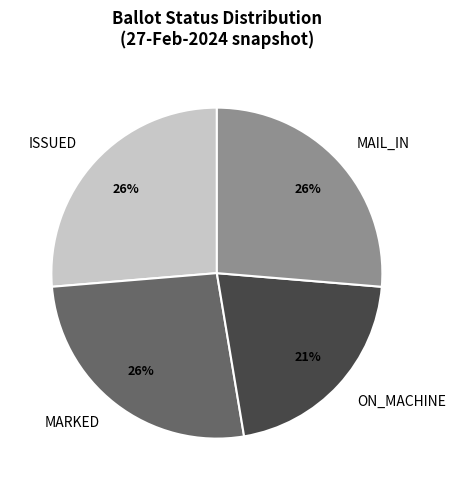

To the nearest percent, what percentage of the pie is ON_MACHINE?

21%